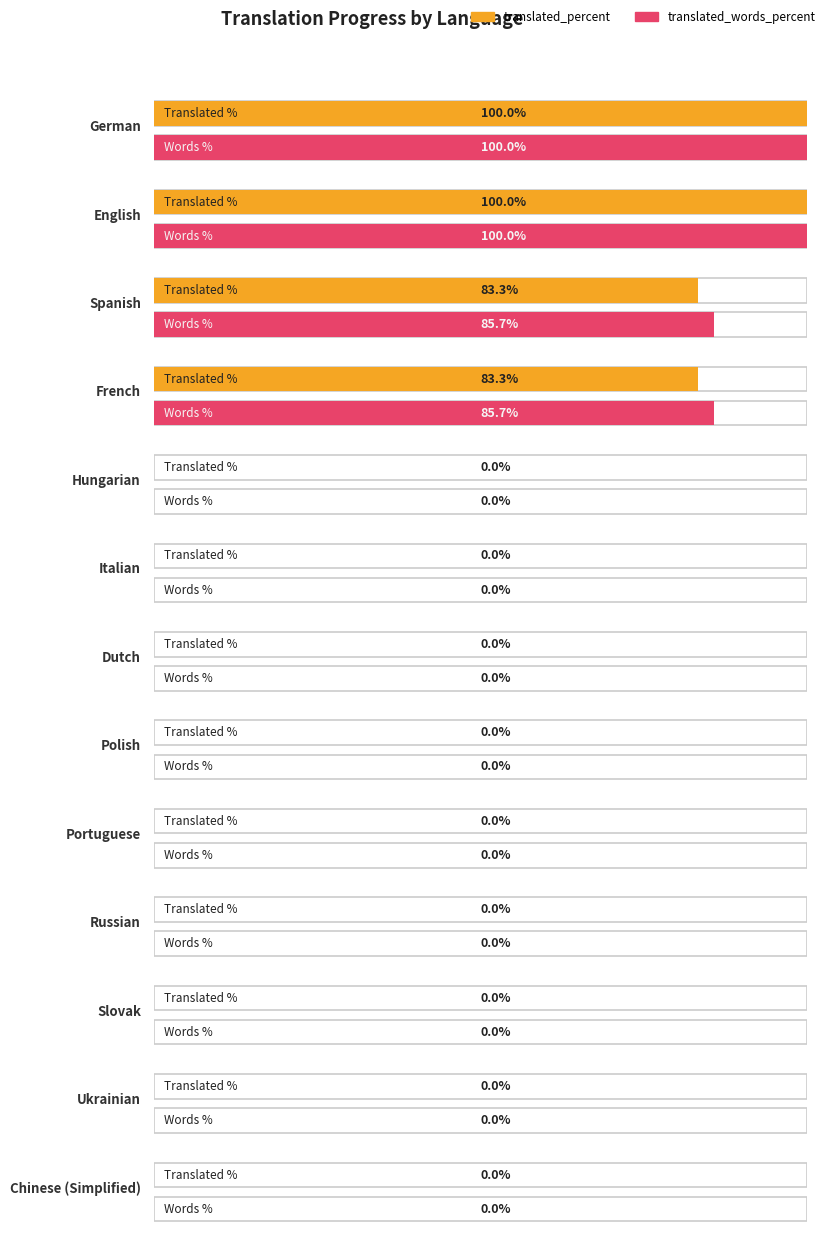

The value of translated_words_percent at Polish is 0.0. True or false?

True